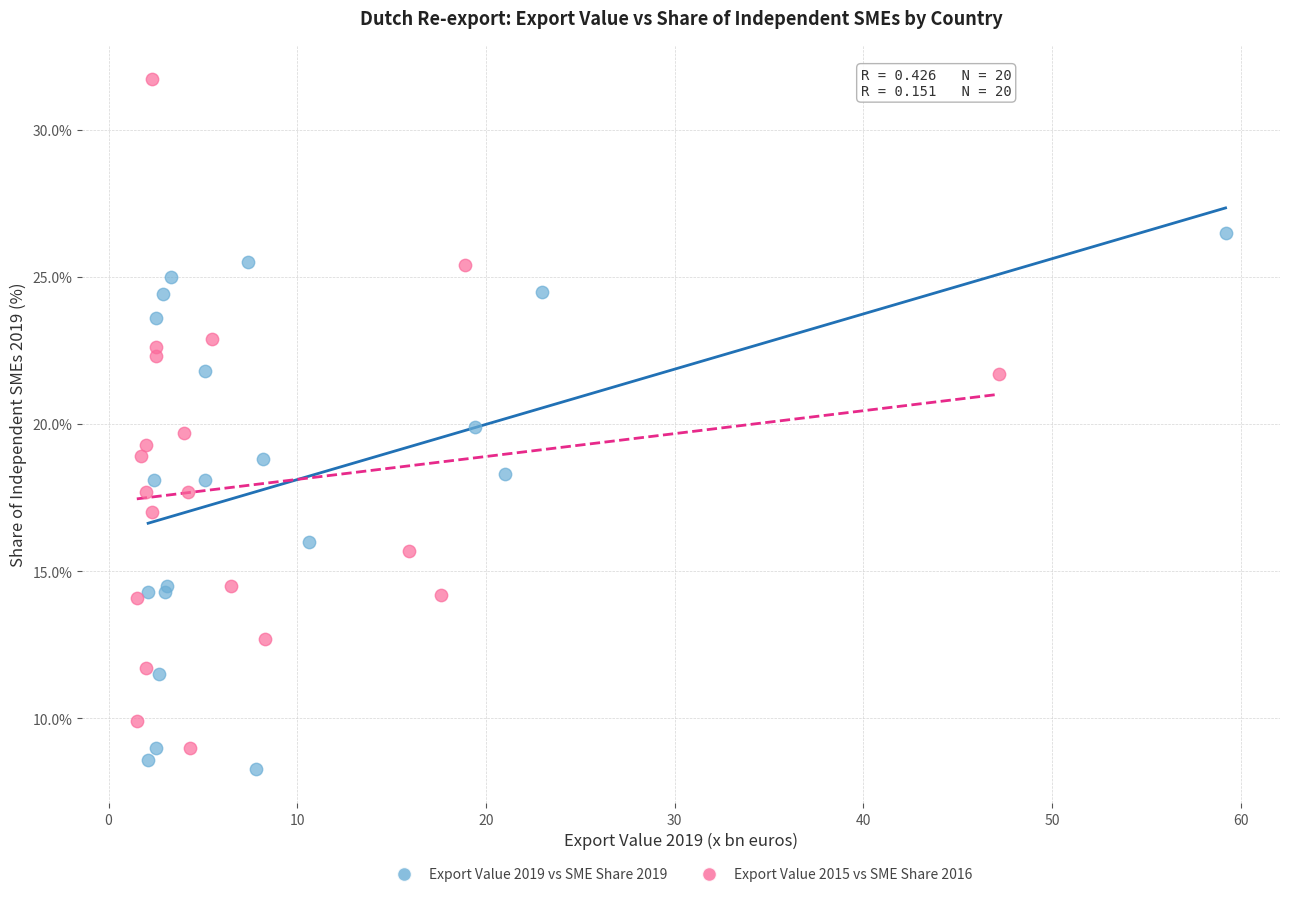

Which series has the widest spread of Y values?

Export Value 2015 vs SME Share 2016